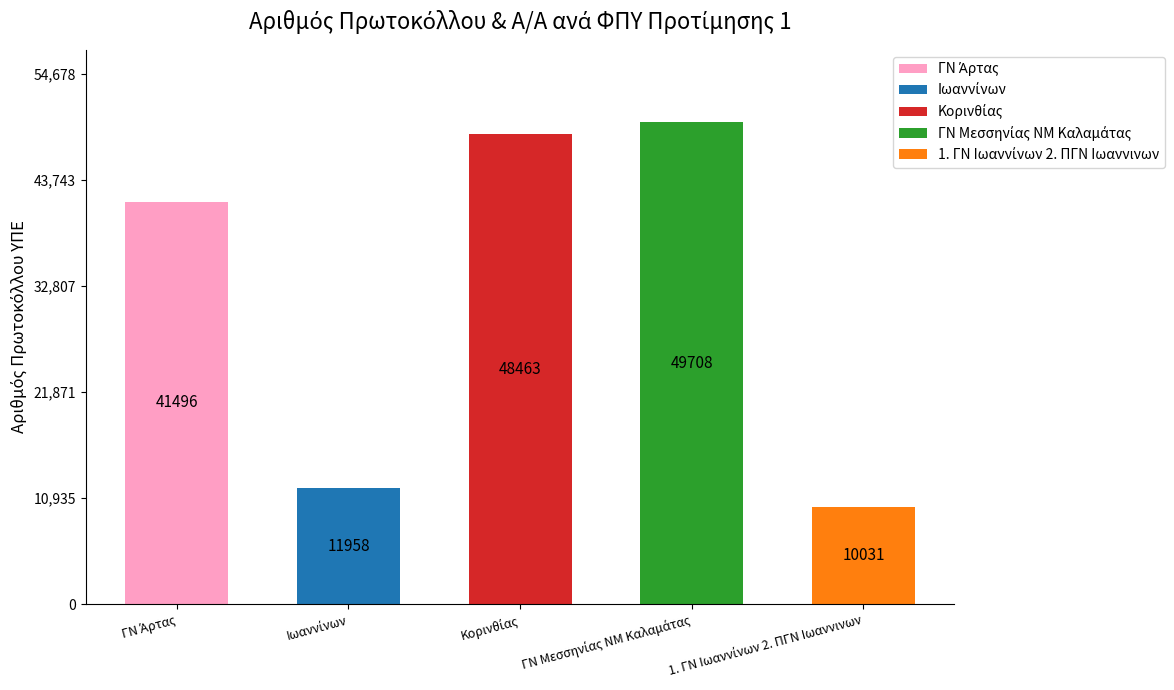

Count the number of values greater than 41496.

2